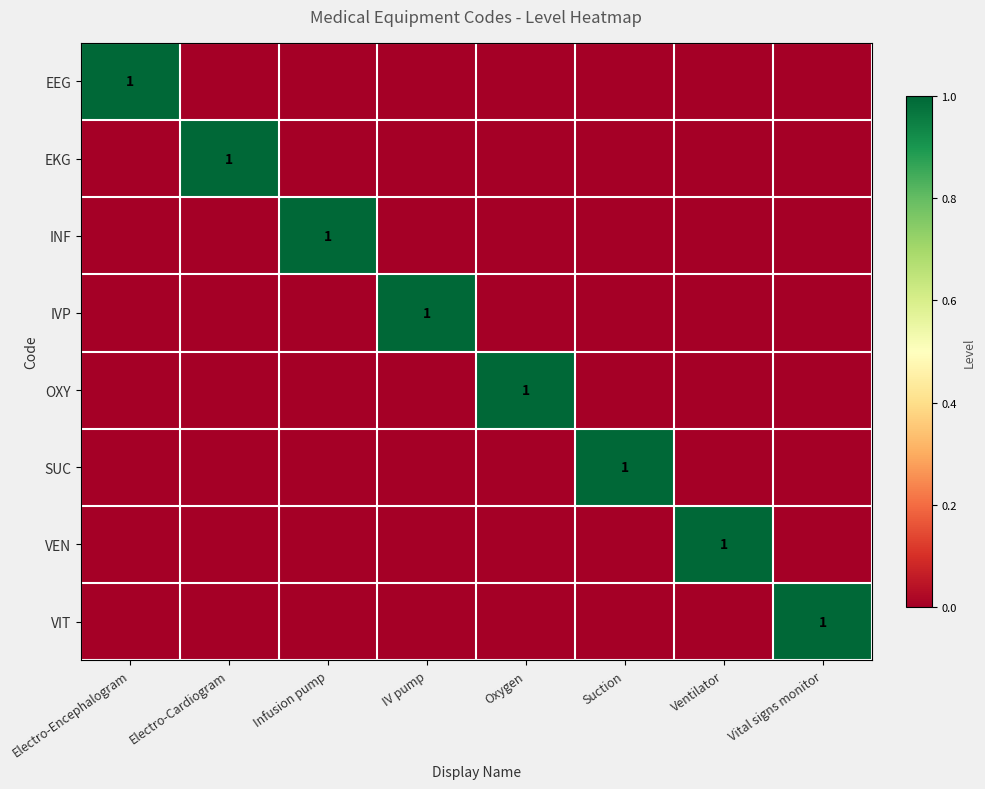

List the labels in order of SUC value, largest first.

Suction, Electro-Encephalogram, Electro-Cardiogram, Infusion pump, IV pump, Oxygen, Ventilator, Vital signs monitor